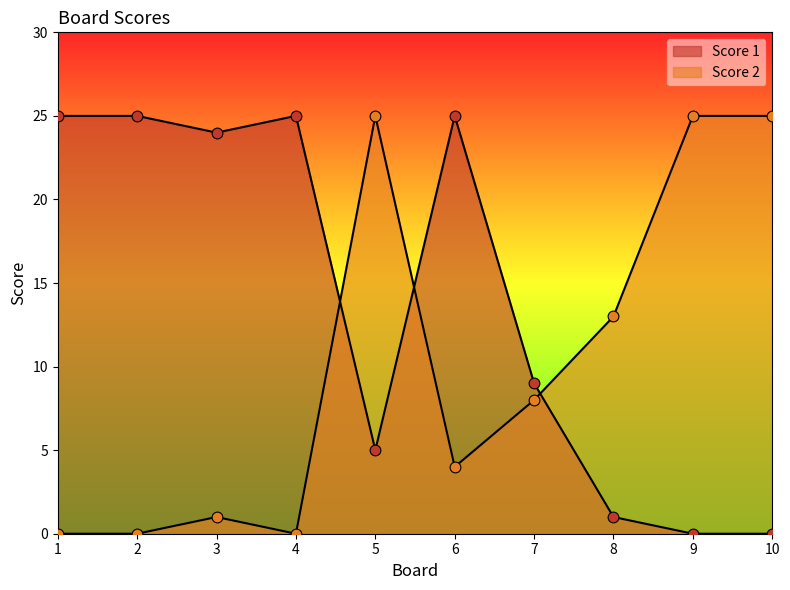

Which series has the largest Y range (max minus min)?

Score 1